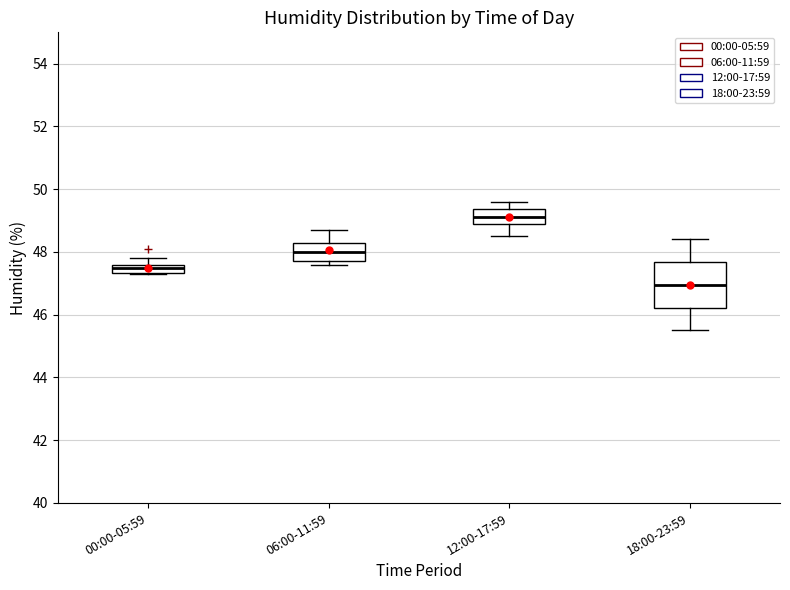

Where is the lower edge of the box for 00:00-05:59 on the y-axis? The values are not printed on the chart, so give them approximately, as read against the axis.

47.4